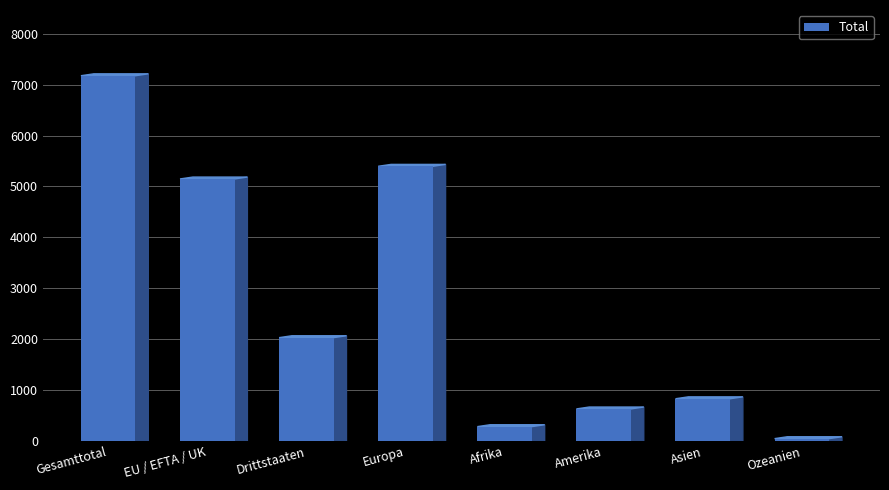

List the labels in order of value, smallest first.

Ozeanien, Afrika, Amerika, Asien, Drittstaaten, EU / EFTA / UK, Europa, Gesamttotal